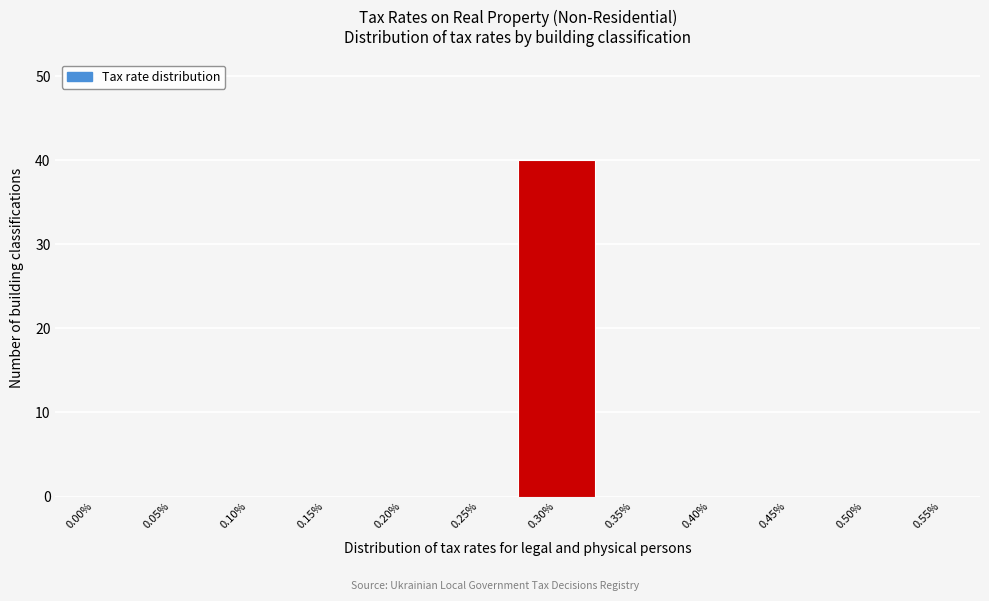

Reading left to right, what are all the values shown in this chart?

0.00%=0	0.05%=0	0.10%=0	0.15%=0	0.20%=0	0.25%=0	0.30%=40	0.35%=0	0.40%=0	0.45%=0	0.50%=0	0.55%=0